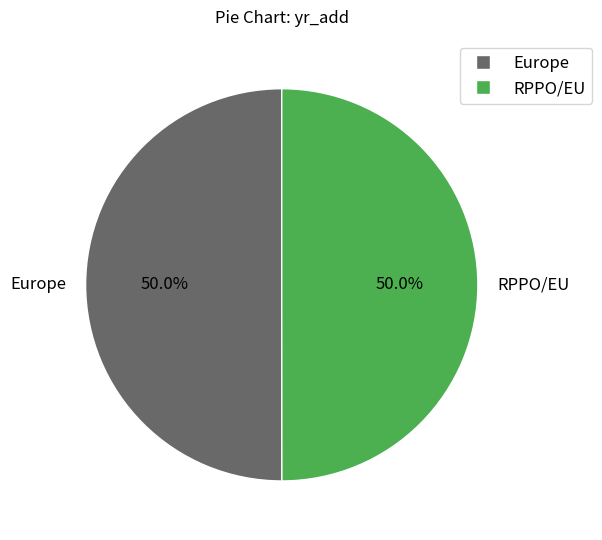

The RPPO/EU slice represents 50% of the pie. True or false?

True